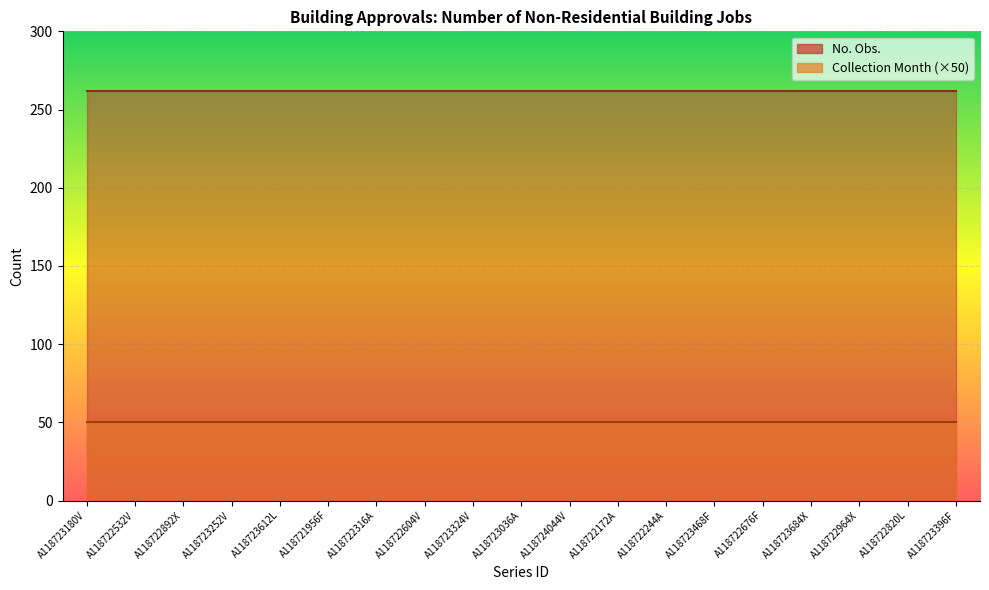

True or false: No. Obs. has a value of 262 at A118723684X.

True